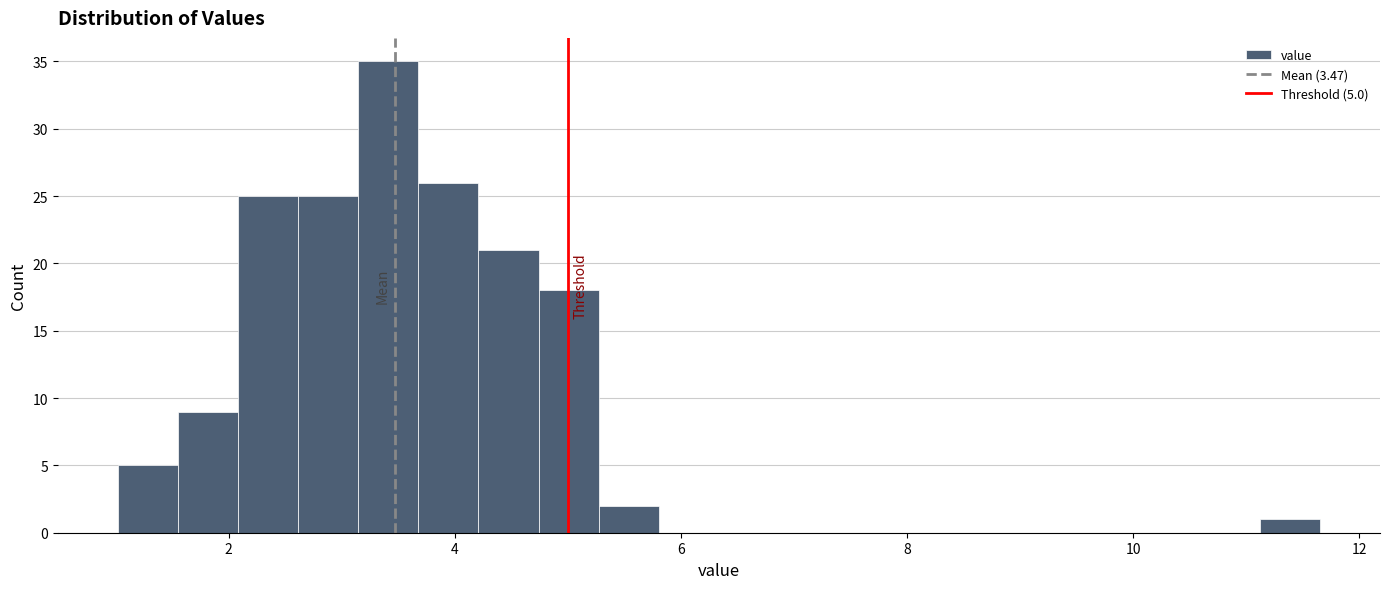

Around what value on the x-axis is the tallest bar? Give the approximate position of its centre, as read against the axis.

3.4